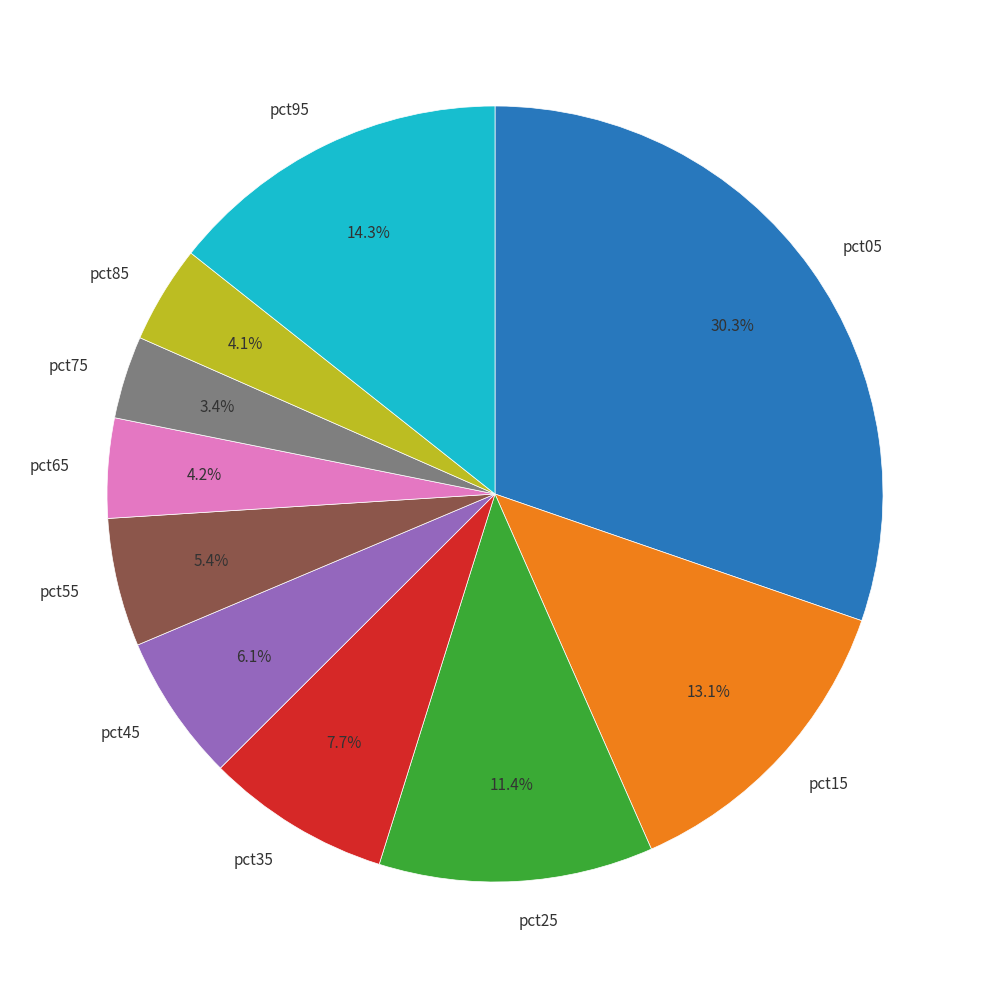

Which slice is the largest?

pct05